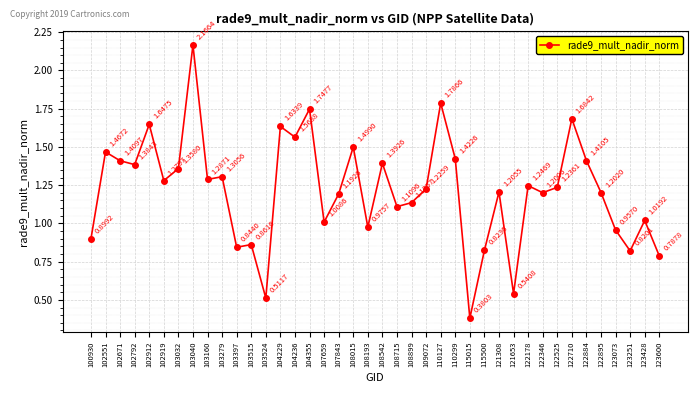

What is the sum of all values?

48.6